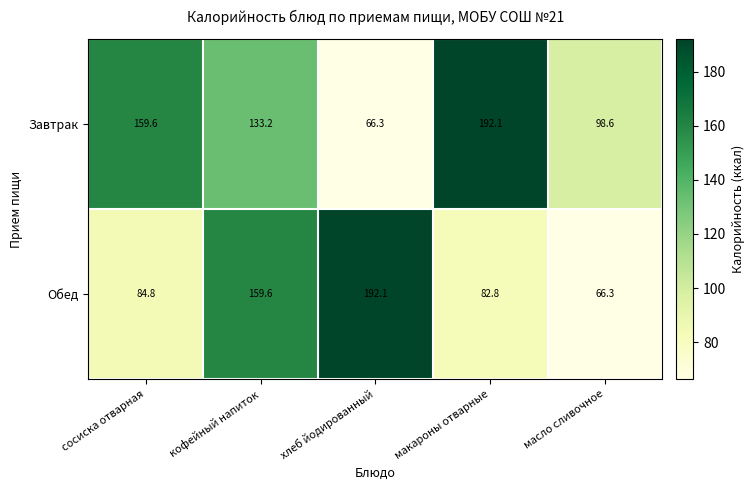

Reading left to right, transcribe all the data shown in this chart.

Завтрак: 159.6	133.2	66.3	192.1	98.6
Обед: 84.8	159.6	192.1	82.8	66.3